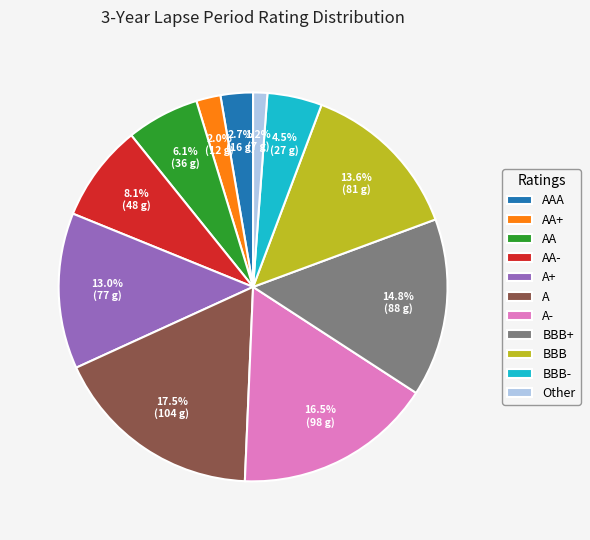

Which slice is the smallest?

Other